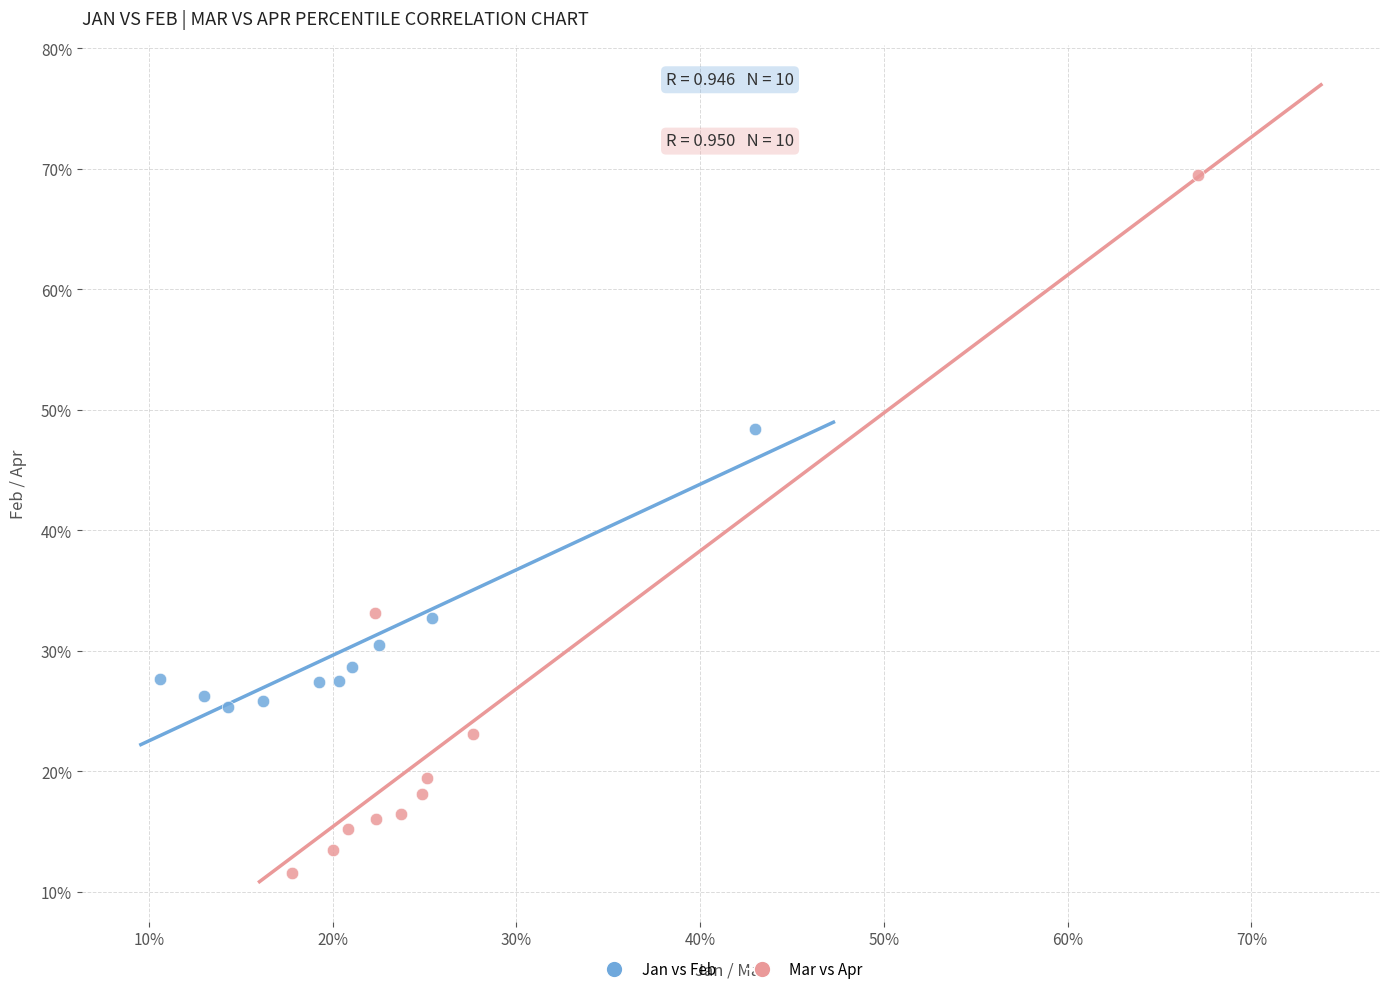

Which series contains the highest Y value?

Mar vs Apr